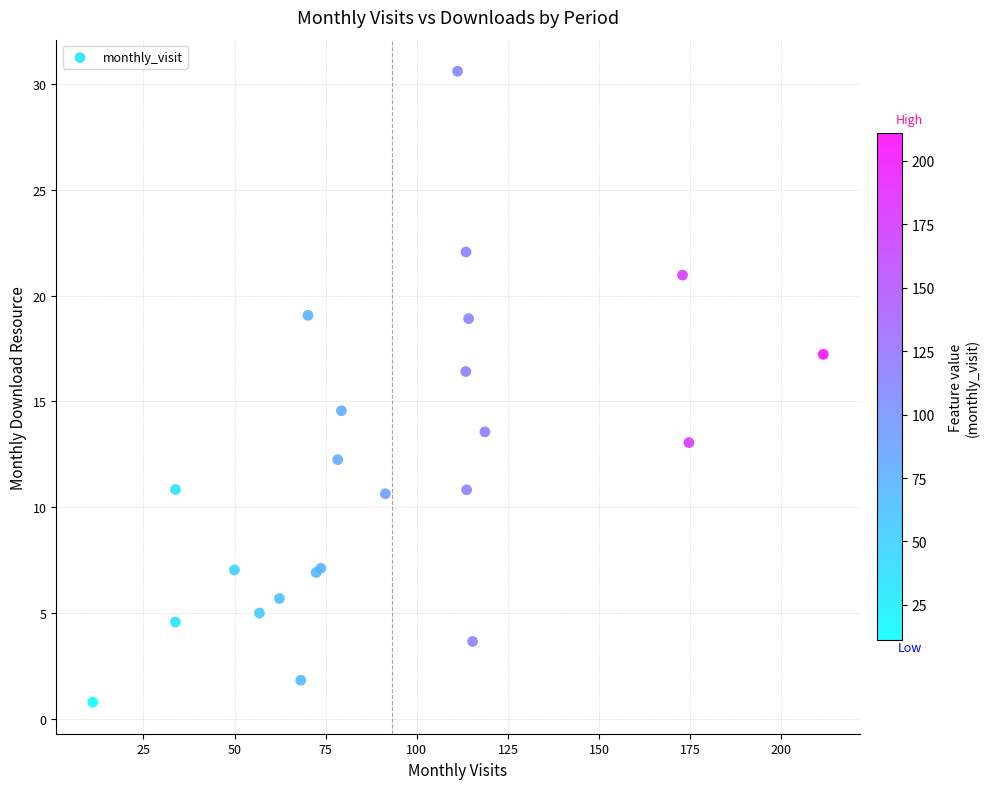

What Y value in the scatter plot is closest to 15?

14.6